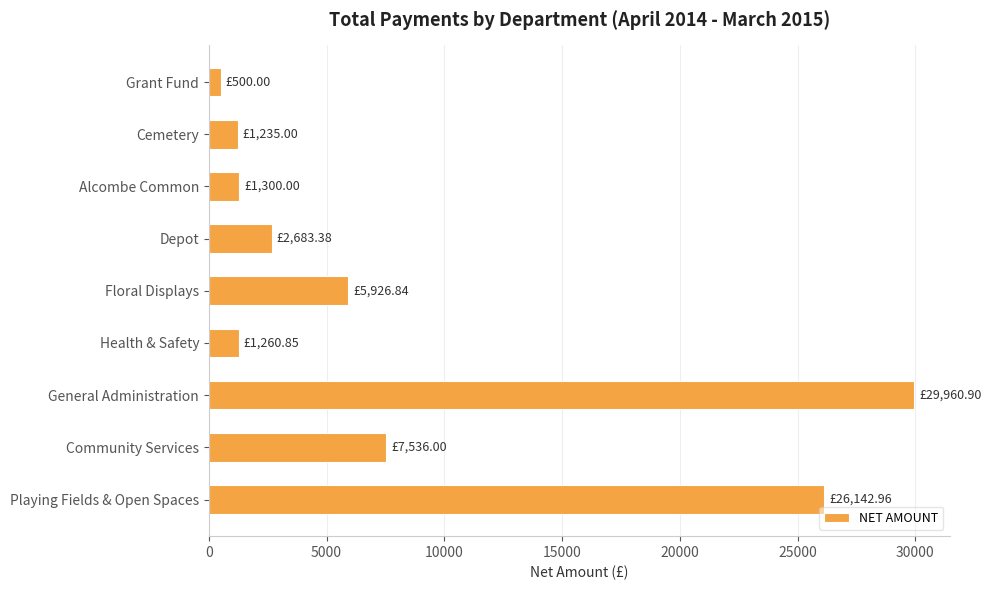

At which label is the value closest to 15230?

Community Services